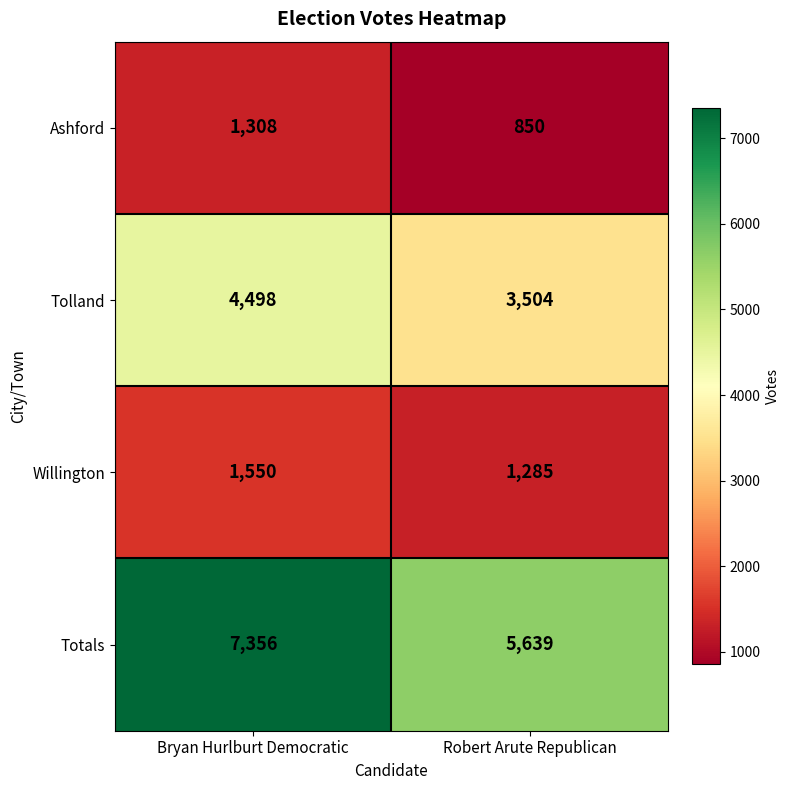

What is the highest value of the Tolland series?

4498